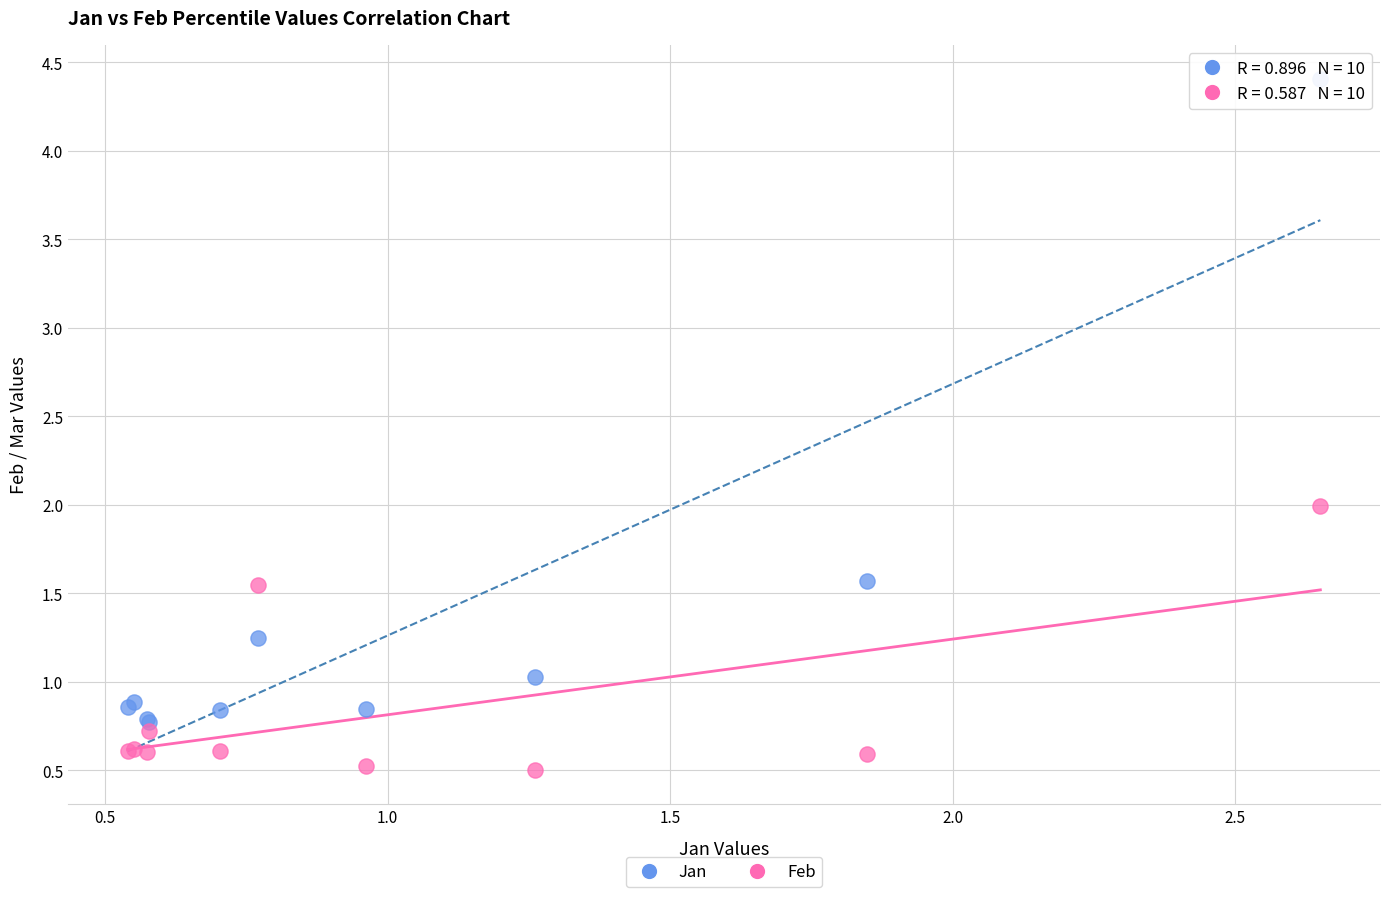

Which series has the widest spread of Y values?

Jan